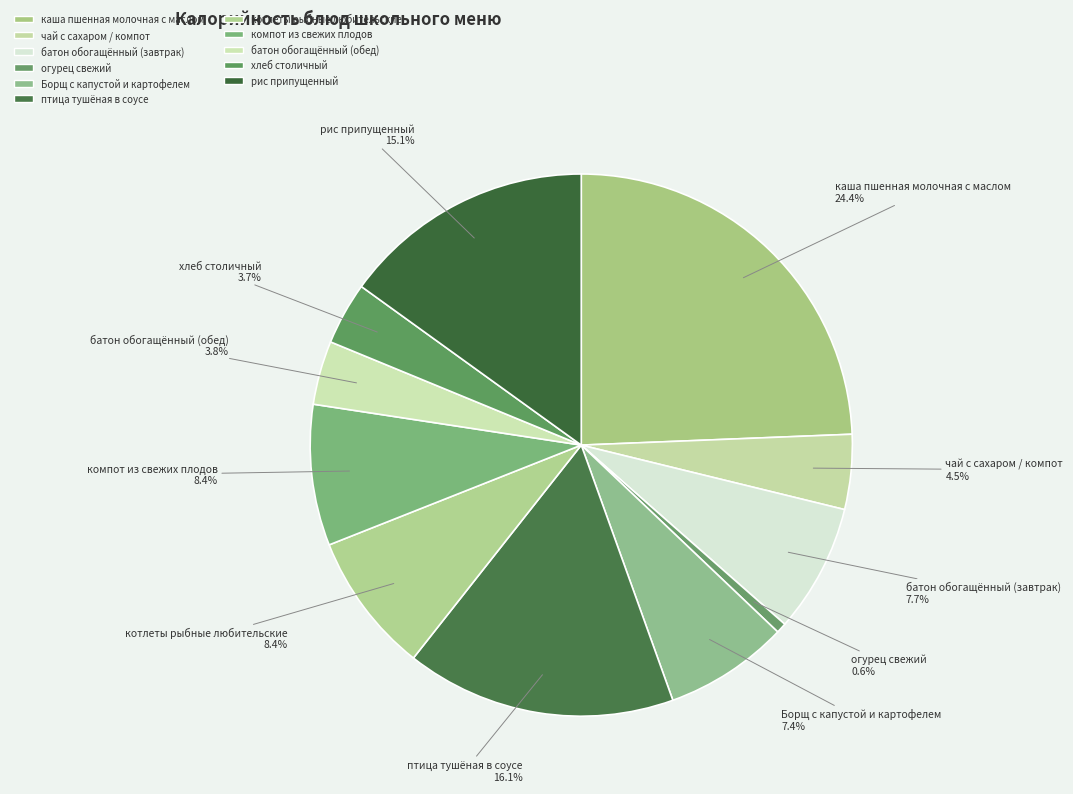

Which category has the smallest portion of the pie?

огурец свежий